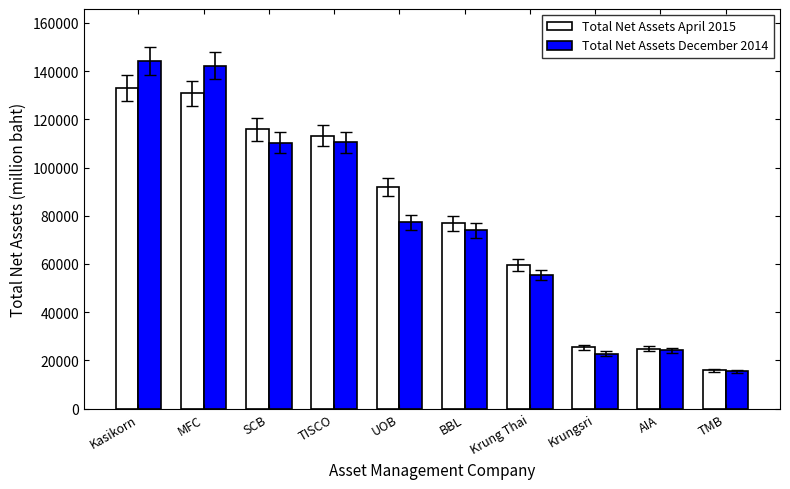

What is the smallest value displayed?

15475.8